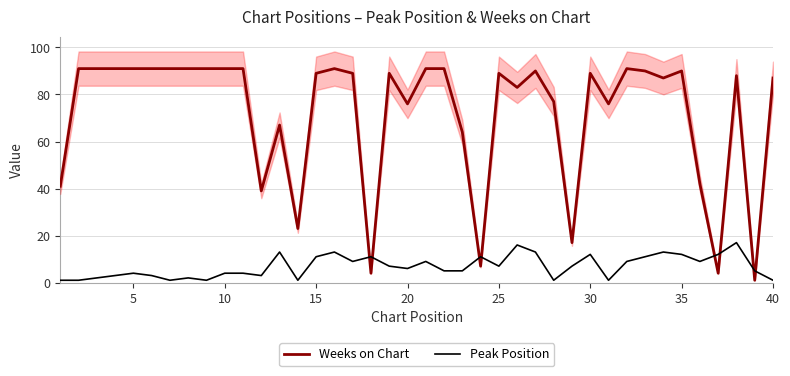

What is the approximate value of Peak Position at 10, to the nearest 5?

5